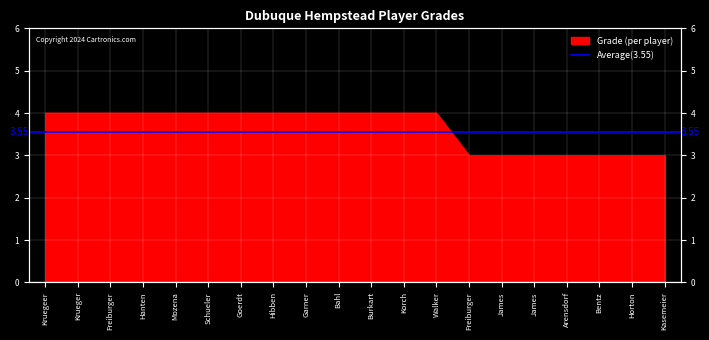

What is the maximum value shown in the chart?

4